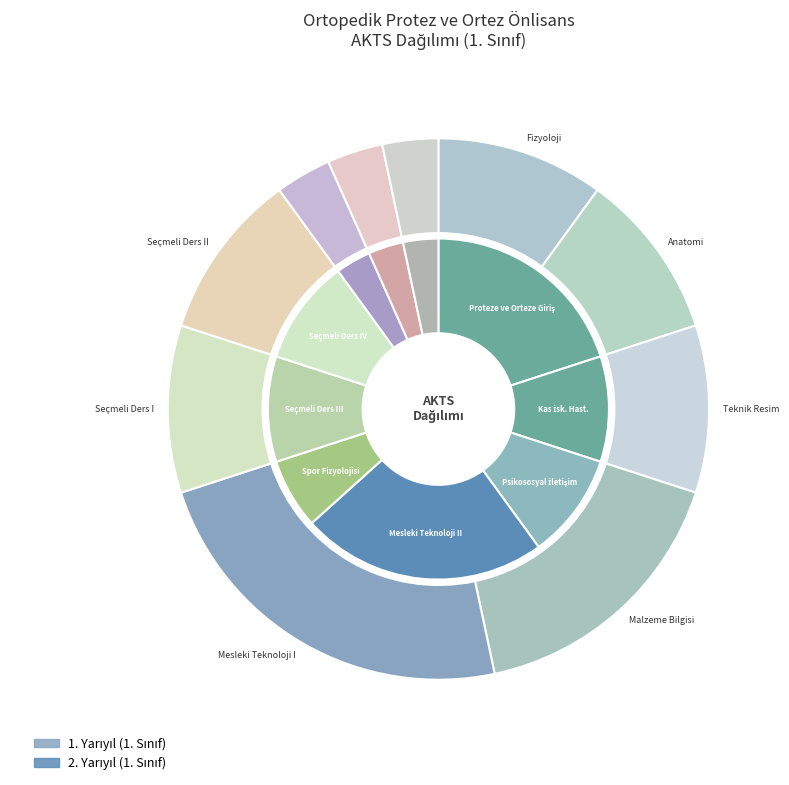

To the nearest percent, what is the combined percentage of Anatomi and Teknik Resim?

20%